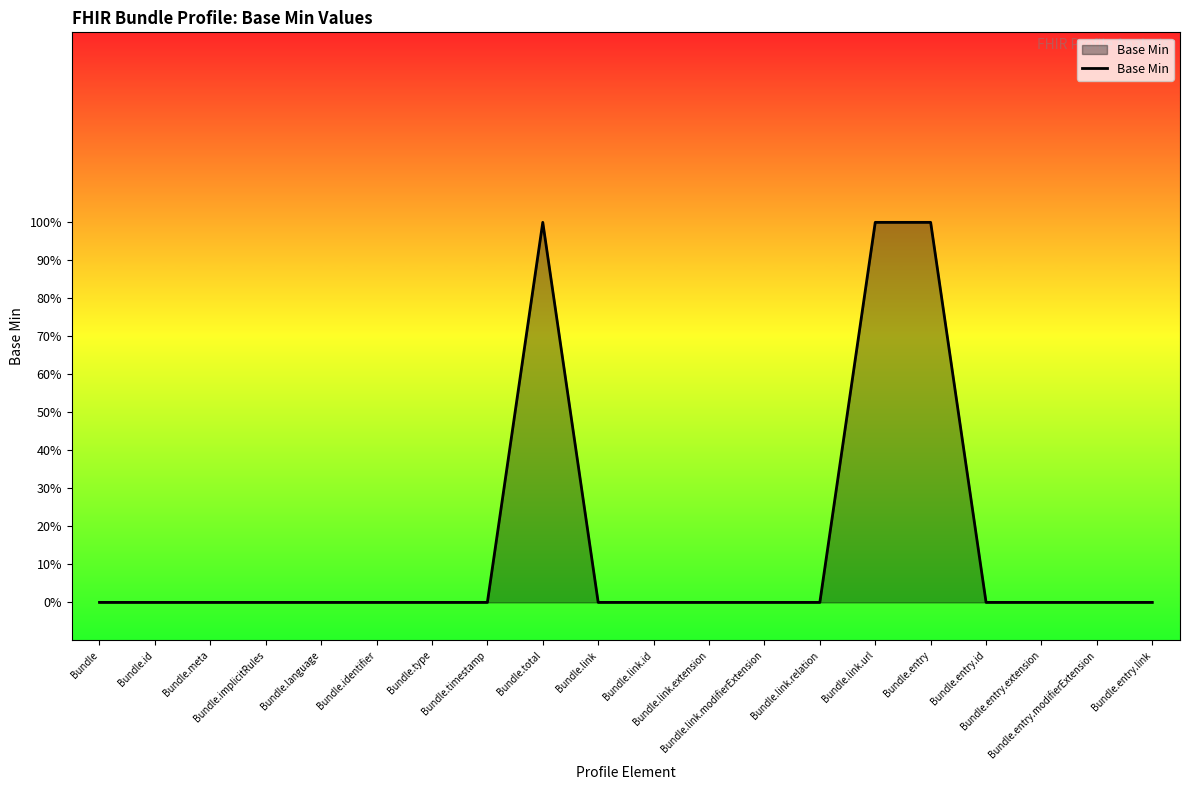

Is this an area chart (filled region under the line)?

Yes